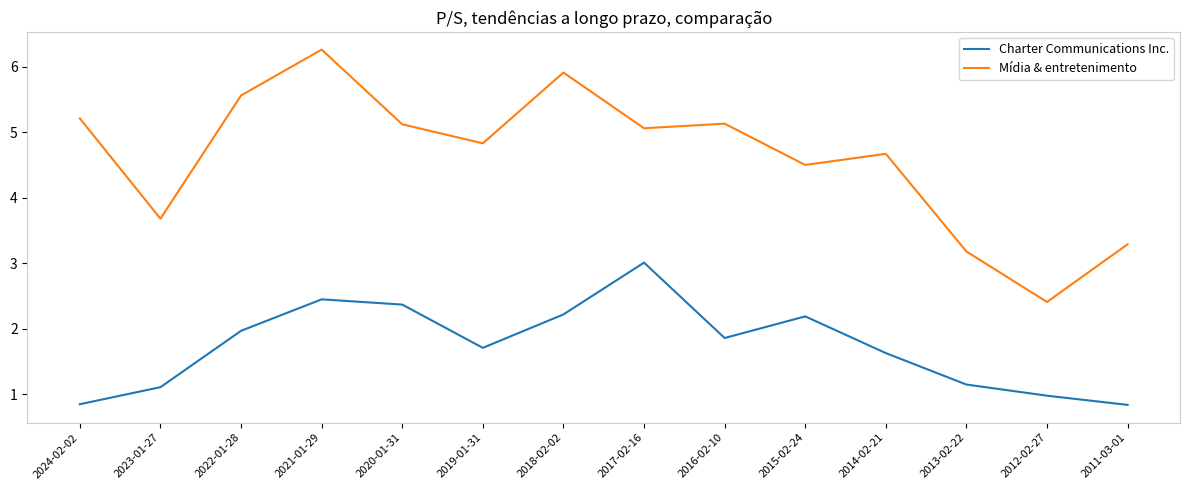

How many categories are shown in the chart?

14